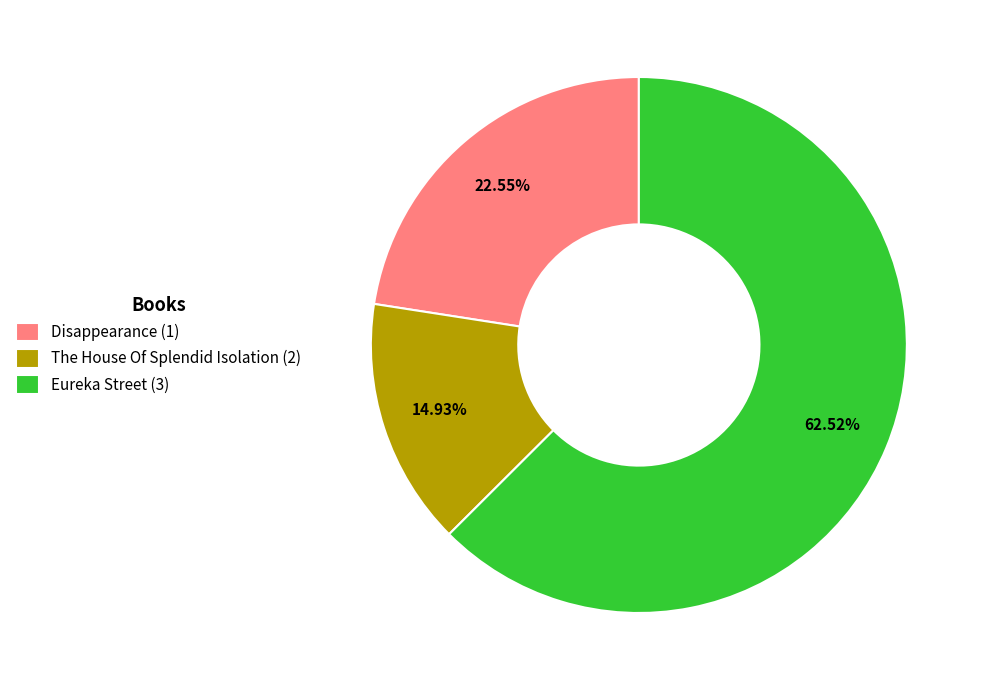

Does The House Of Splendid Isolation (2) account for over 50% of the chart?

No